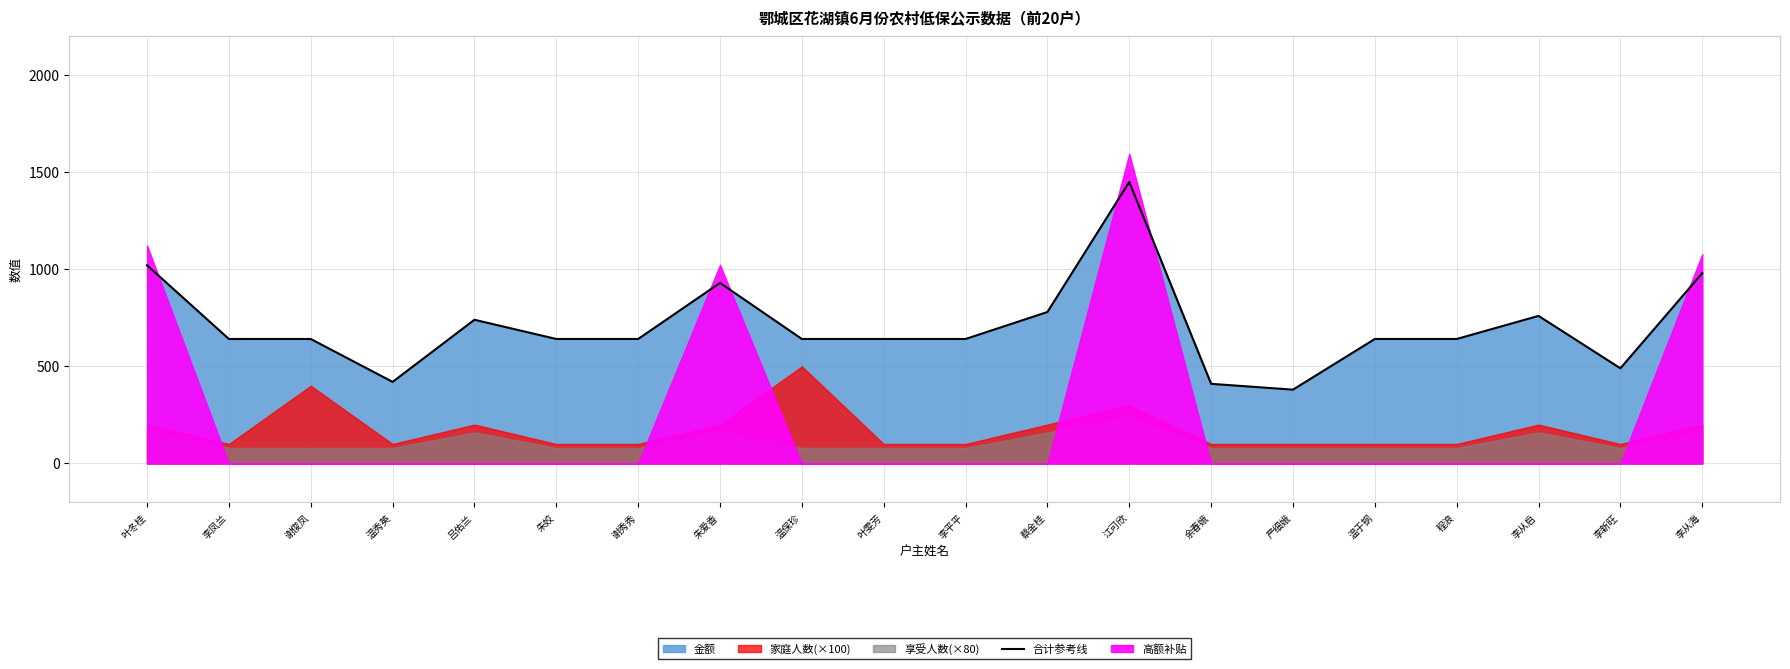

Reading right to left, transcribe all the data shown in this chart.

980	490	760	641	641	380	410	1450	780	641	641	641	930	641	641	740	420	641	641	1021